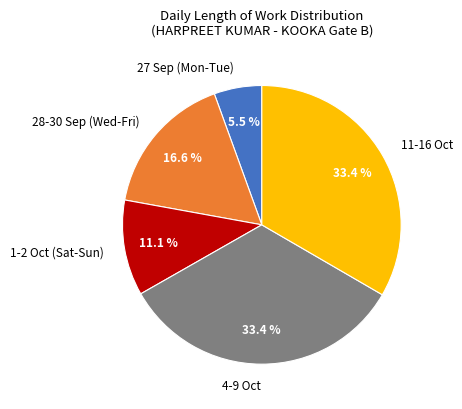

What is the ratio of the value at 1-2 Oct (Sat-Sun) to the value at 27 Sep (Mon-Tue)?

2.0